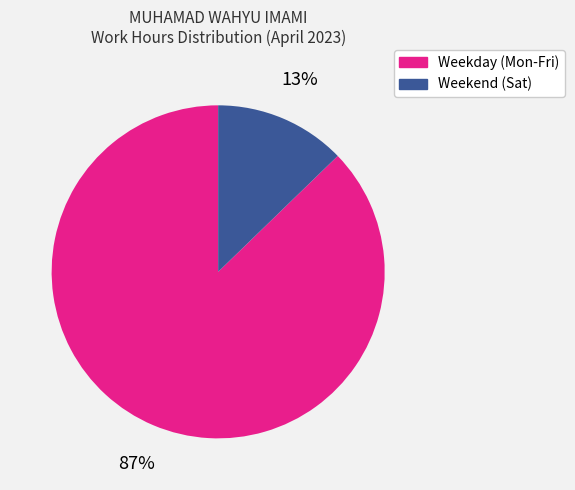

Does any single category account for the majority?

Yes